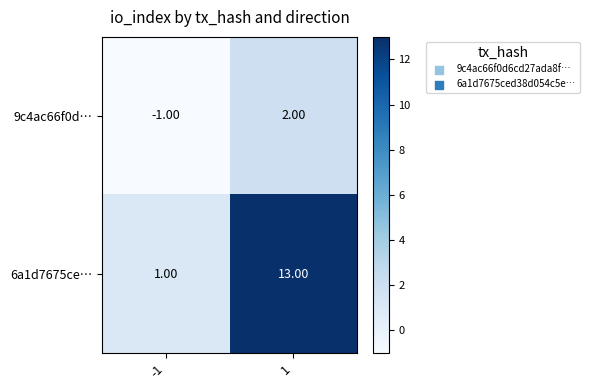

How many distinct data groups are displayed?

2